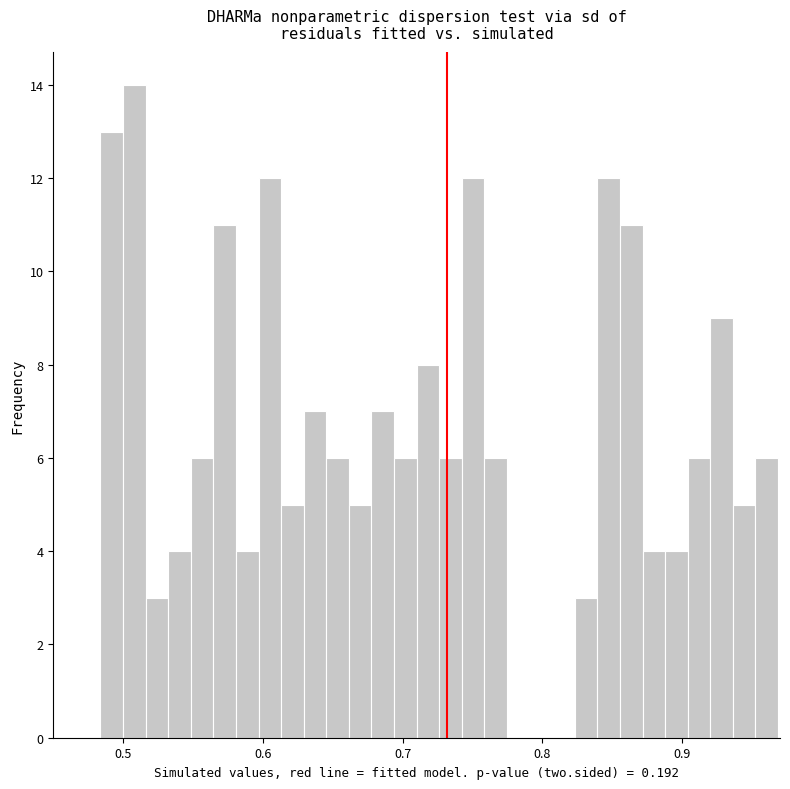

Around what value on the x-axis is the tallest bar? Give the approximate position of its centre, as read against the axis.

0.51